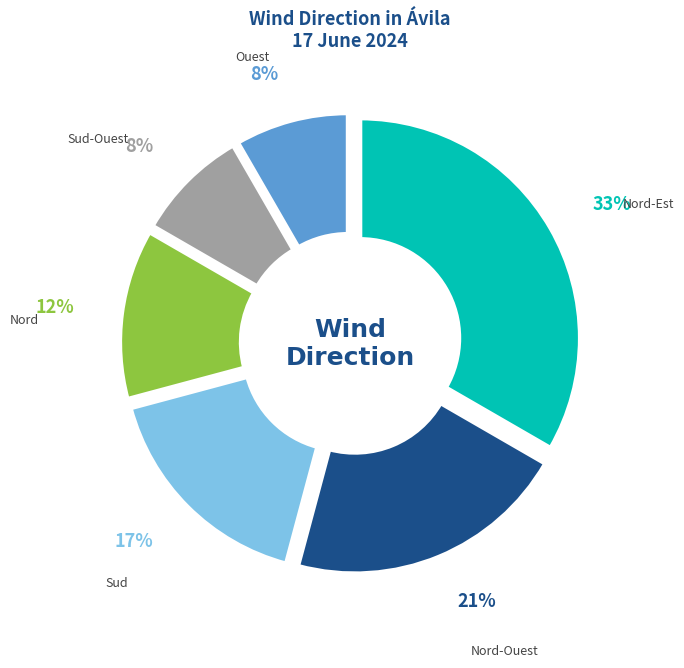

How many slices are in this pie chart?

6